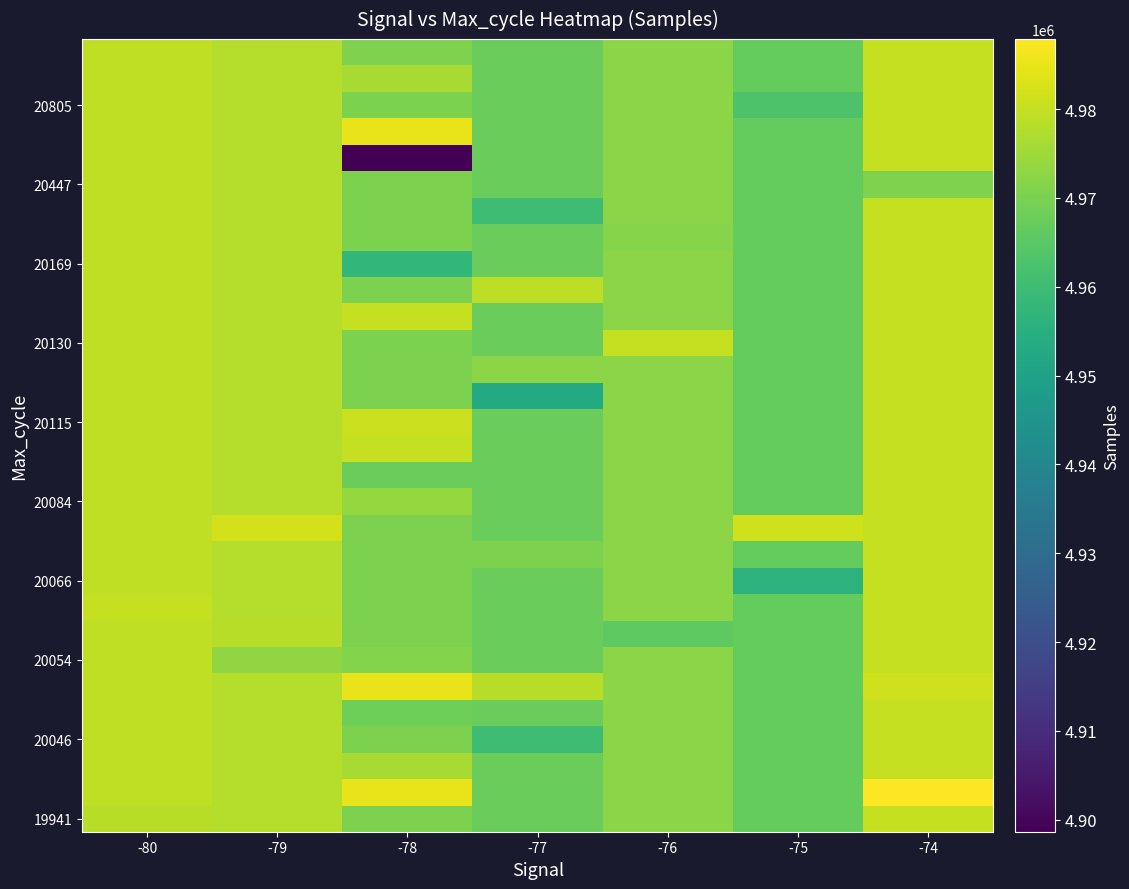

What is the spread (max minus min) of values at -77?

25592.0